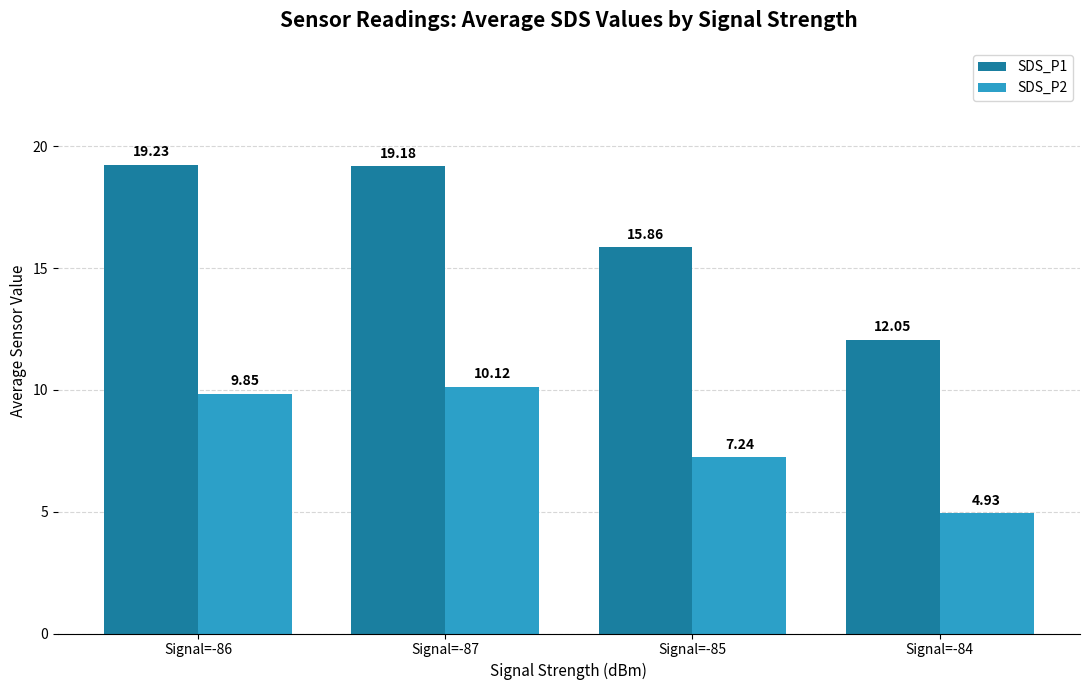

At which category does the chart reach its minimum across all series?

Signal=-84